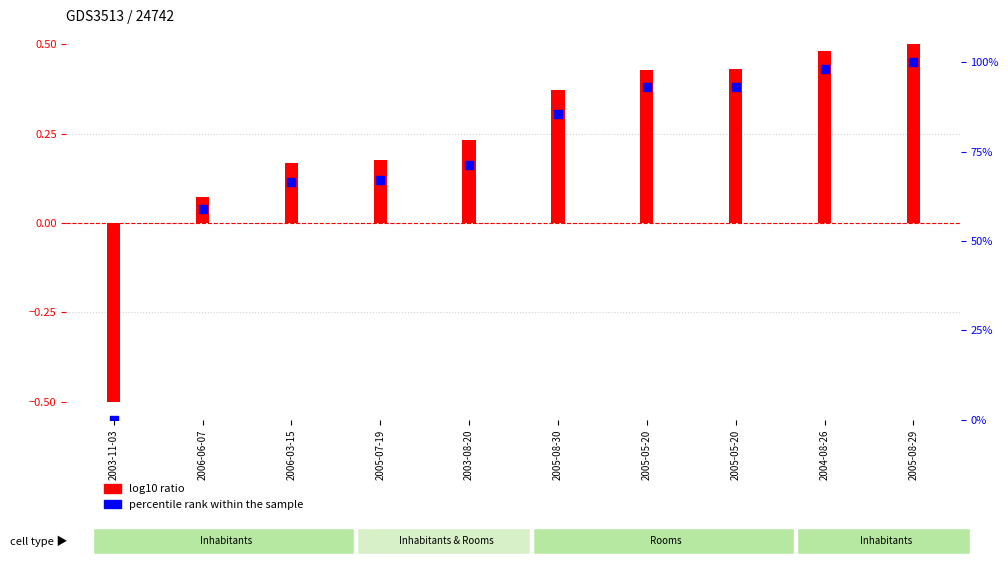

Is the value of percentile rank within the sample at 2003-08-20 greater than the value of log10 ratio at 2005-07-19?

Yes